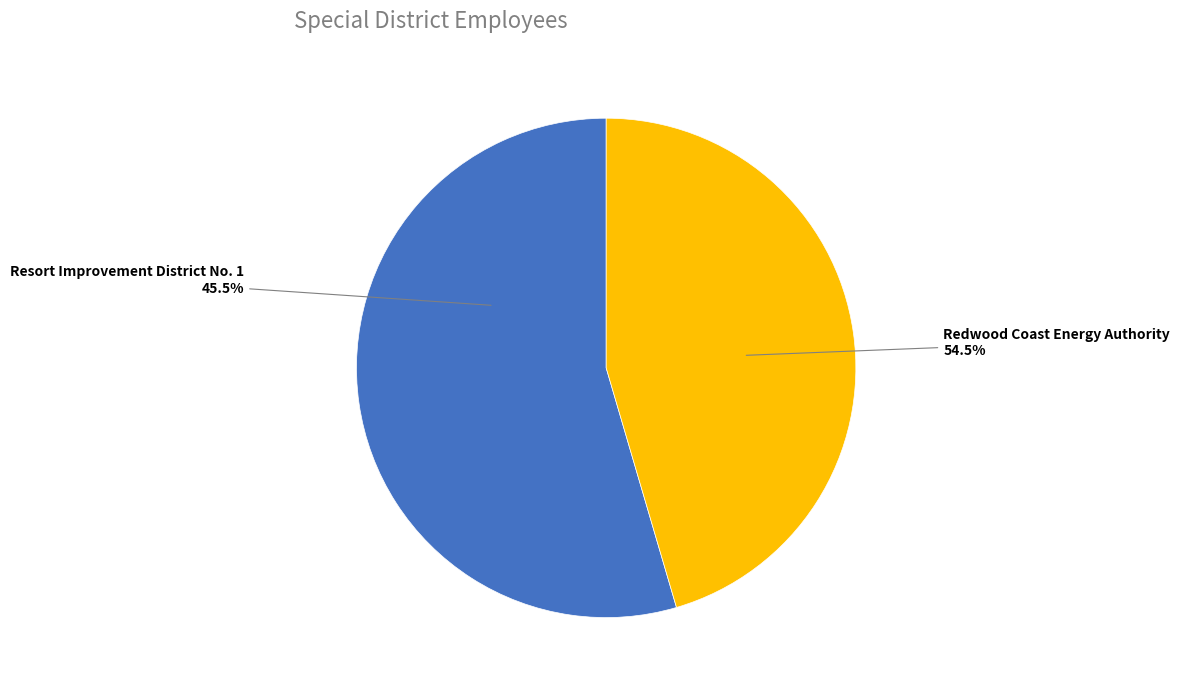

What percentage is the Redwood Coast Energy Authority slice, to the nearest percent?

55%